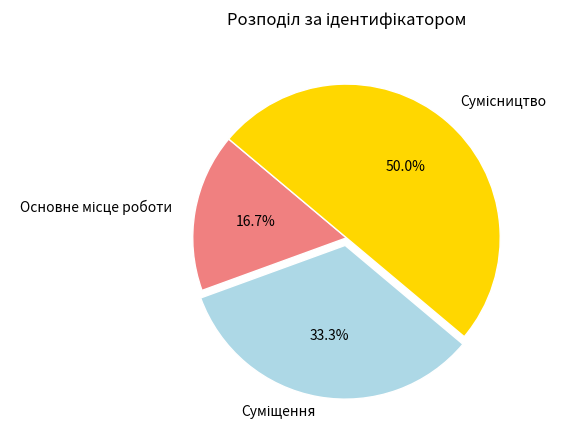

How many segments does this pie chart have?

3